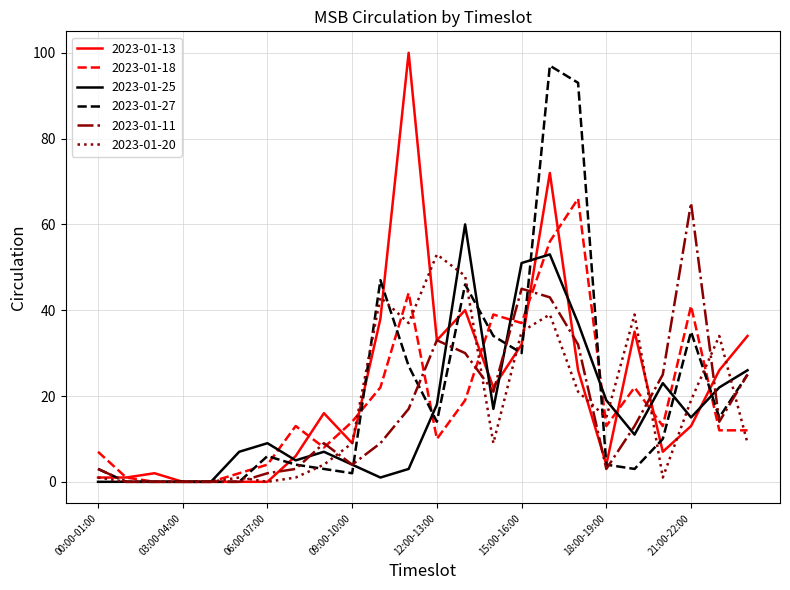

What is the sum of all 2023-01-20 values?

418